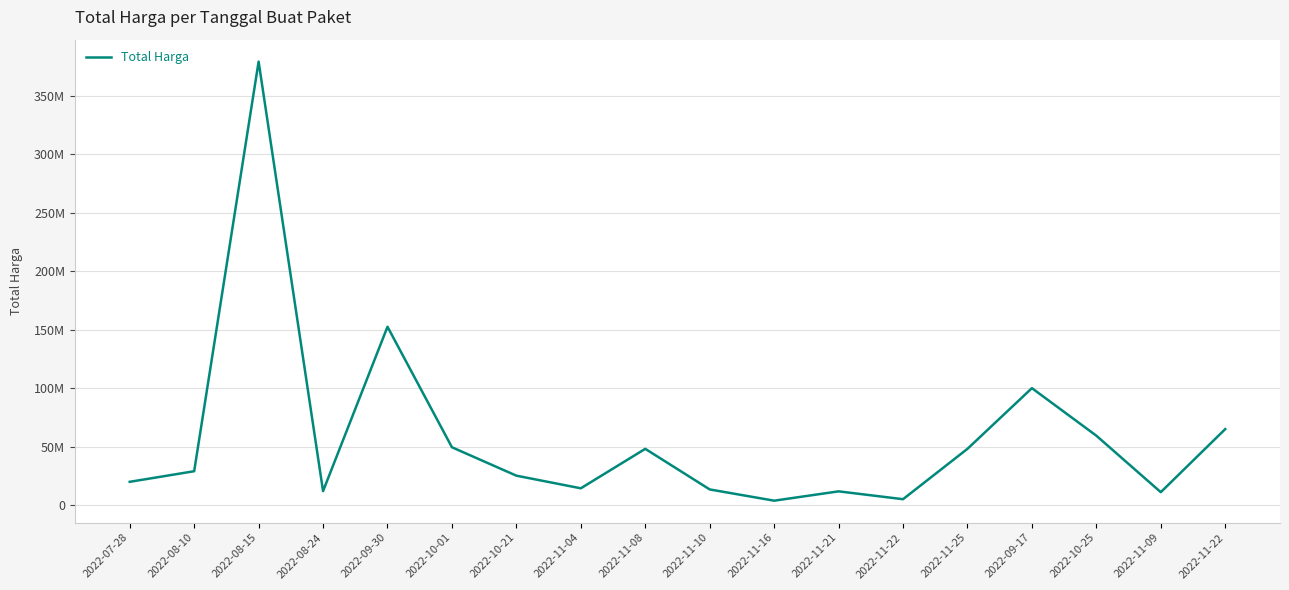

Does the chart have visible grid lines?

Yes